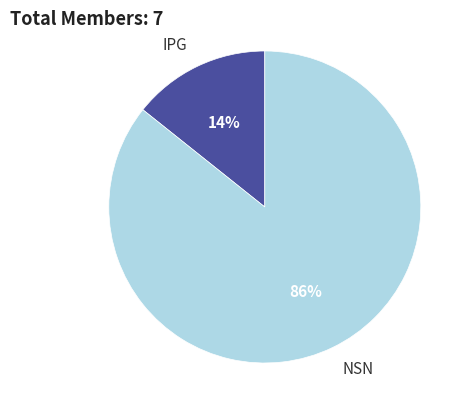

Is there a majority slice in this chart?

Yes